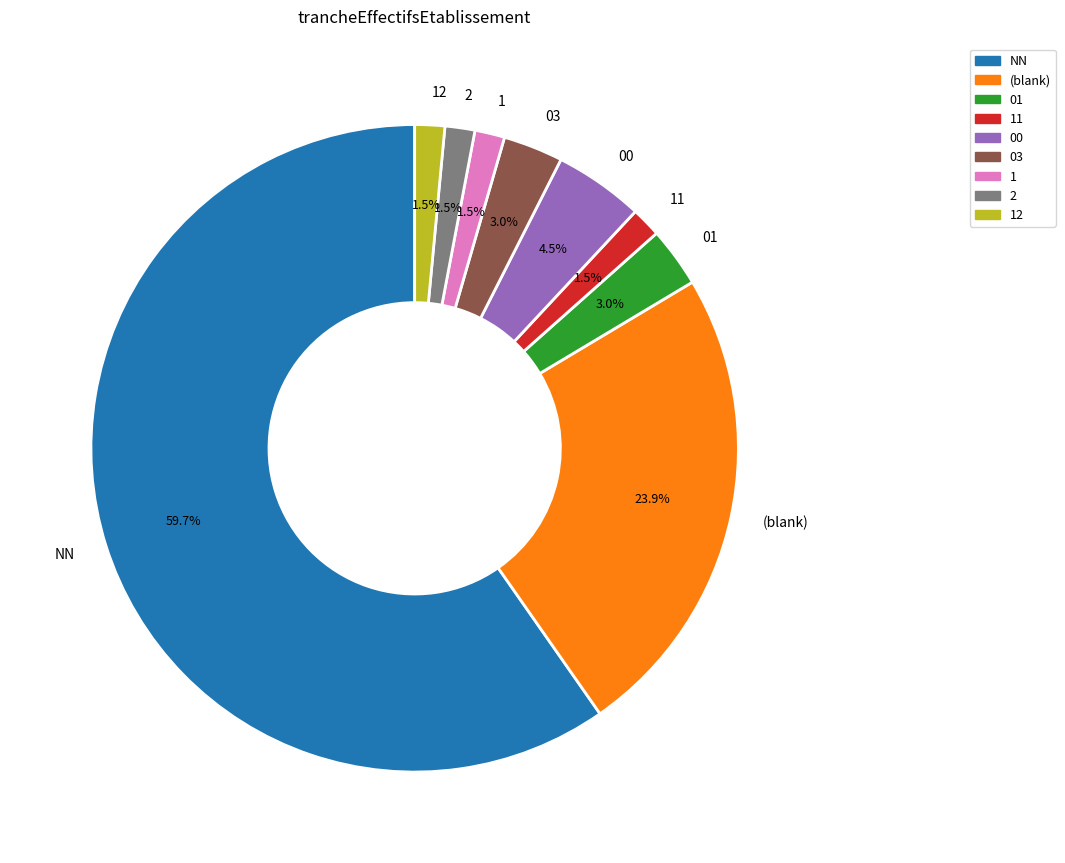

What is the ratio of the value at 12 to the value at 00?

0.3